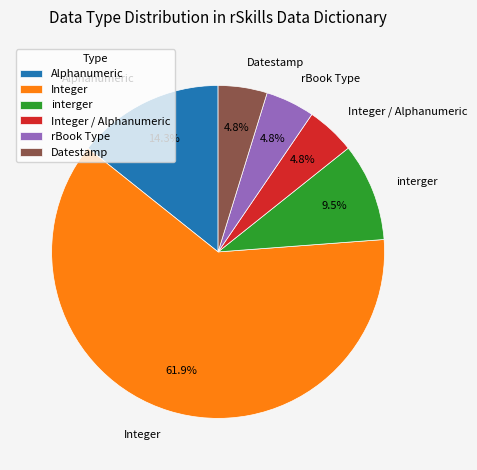

How many segments does this pie chart have?

6